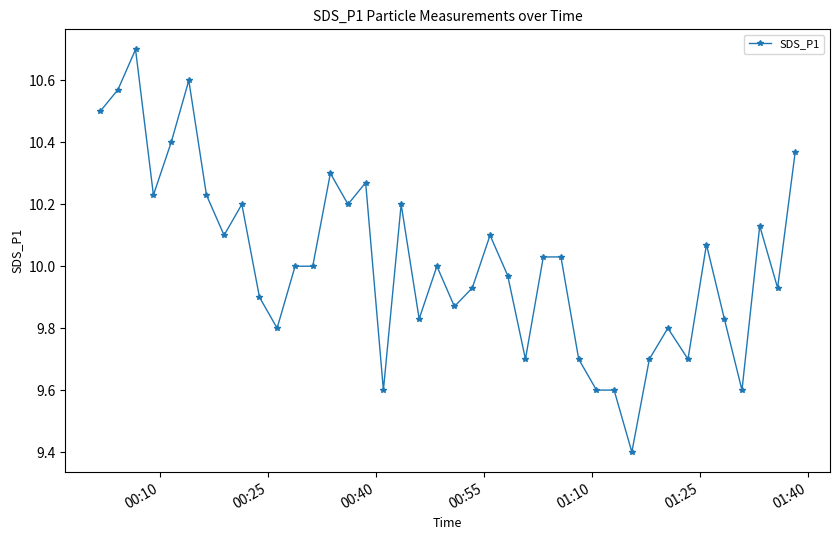

What is the sum of all values?

400.7